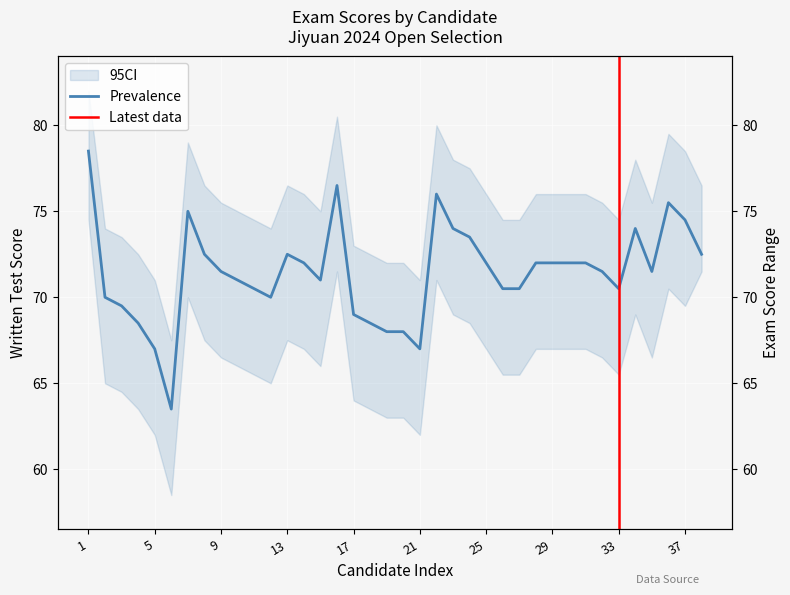

Is it true that the value at 6 is 44.1?

False